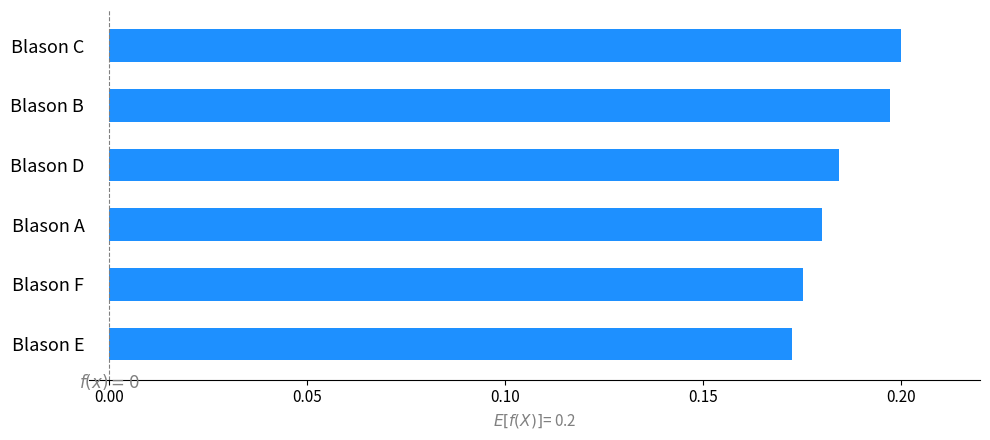

What is the sum of the values at Blason E and Blason F?

0.3